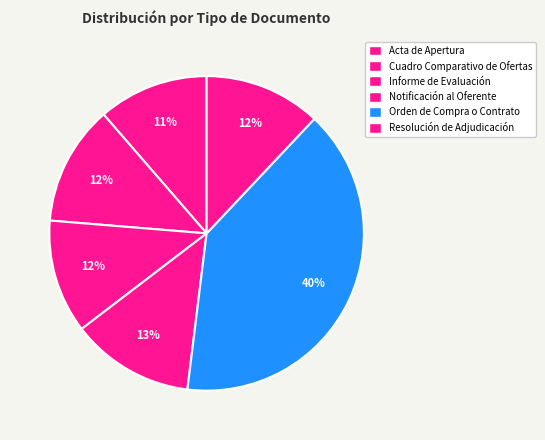

How much of the chart is everything except Orden de Compra o Contrato?

60.1%